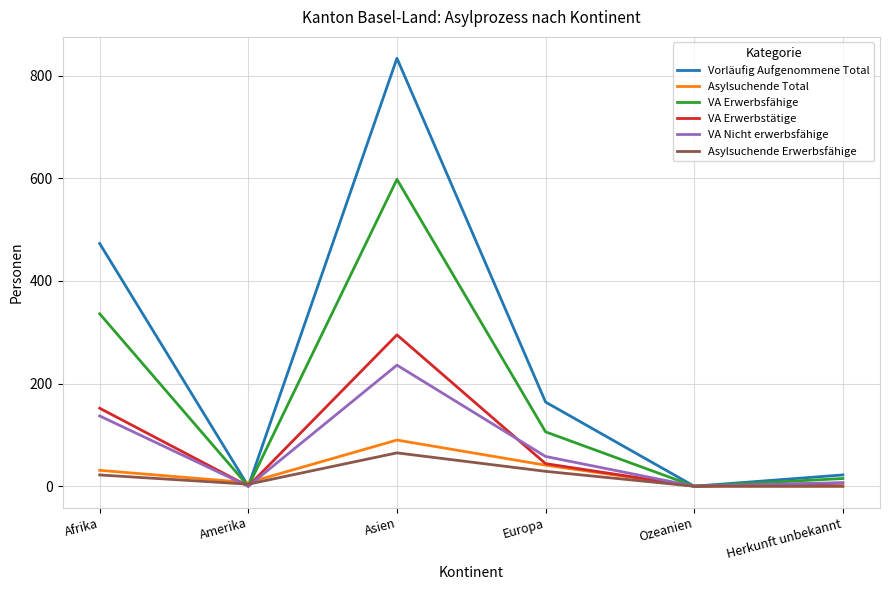

Reading right to left, transcribe all the data shown in this chart.

Vorläufig Aufgenommene Total: 22	0	164	834	0	473
Asylsuchende Total: 0	0	41	90	7	31
VA Erwerbsfähige: 15	0	106	598	0	336
VA Erwerbstätige: 6	0	44	295	0	152
VA Nicht erwerbsfähige: 7	0	58	236	0	137
Asylsuchende Erwerbsfähige: 0	0	29	65	4	22